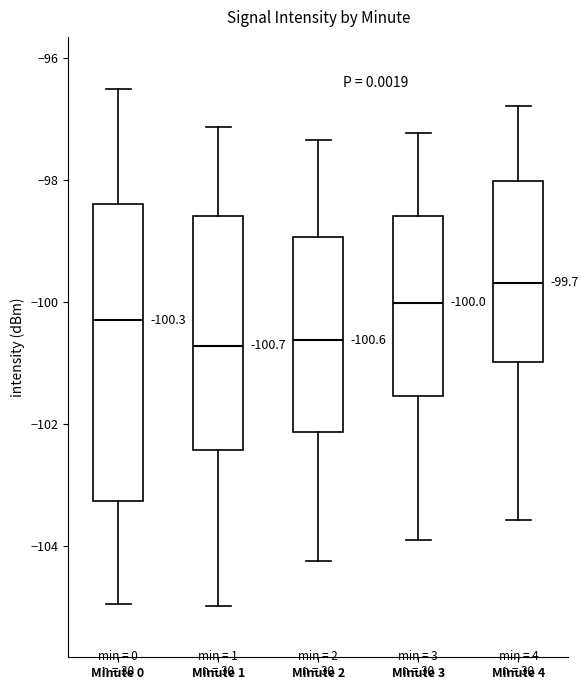

Which box is the tallest, from its lower edge to its upper edge?

Minute 0